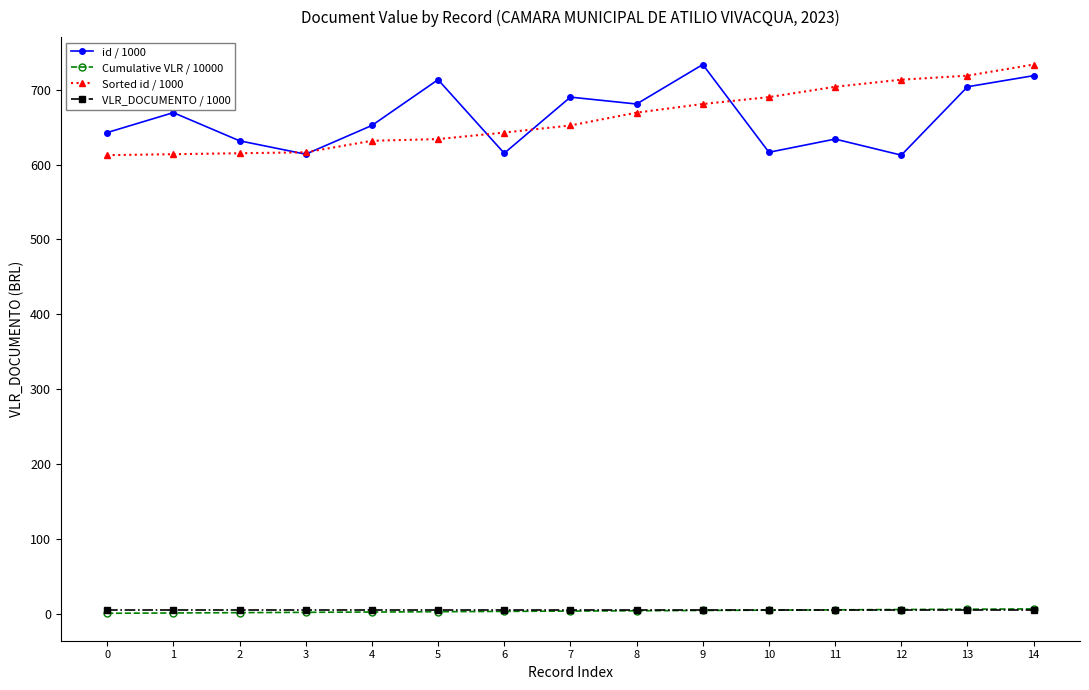

At which label does id / 1000 first exceed 652?

1